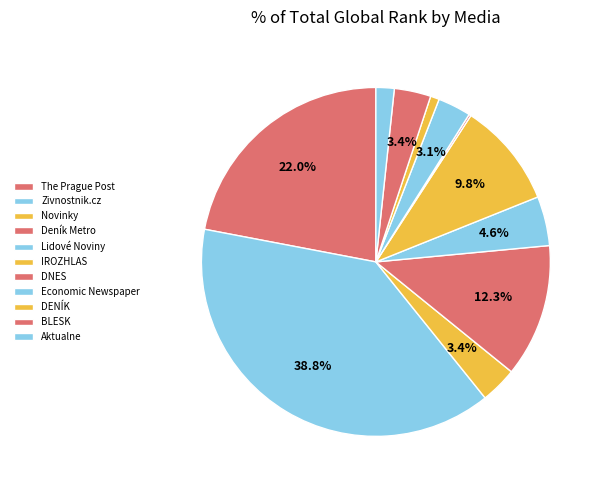

Rank the categories by value from highest to lowest.

Zivnostnik.cz, The Prague Post, Deník Metro, IROZHLAS, Lidové Noviny, Novinky, BLESK, Economic Newspaper, Aktualne, DENÍK, DNES